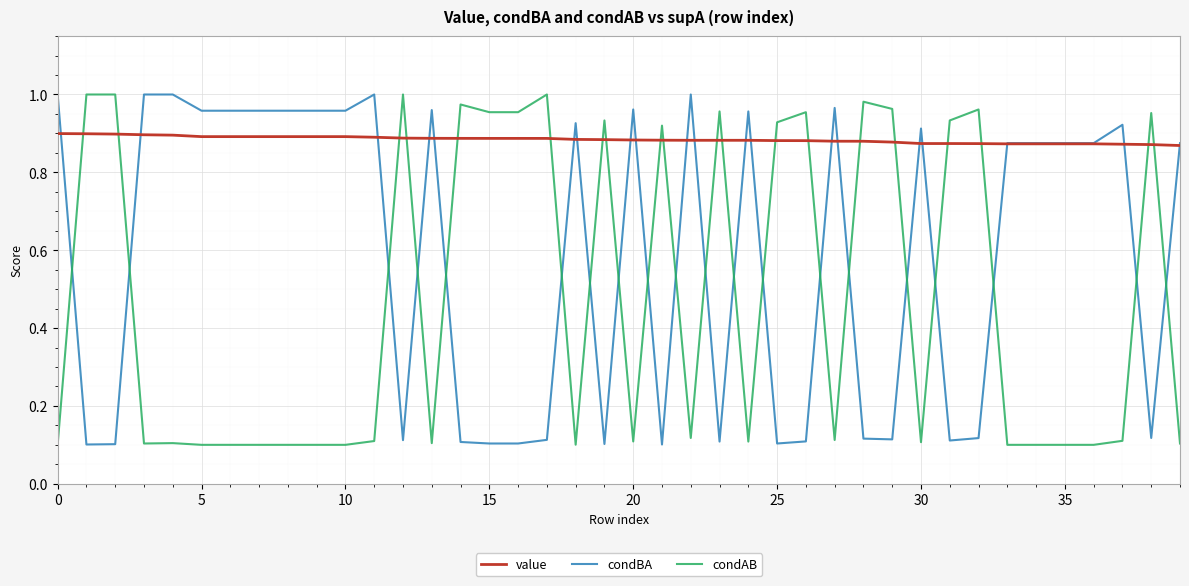

Which series has the largest total across all categories?

value